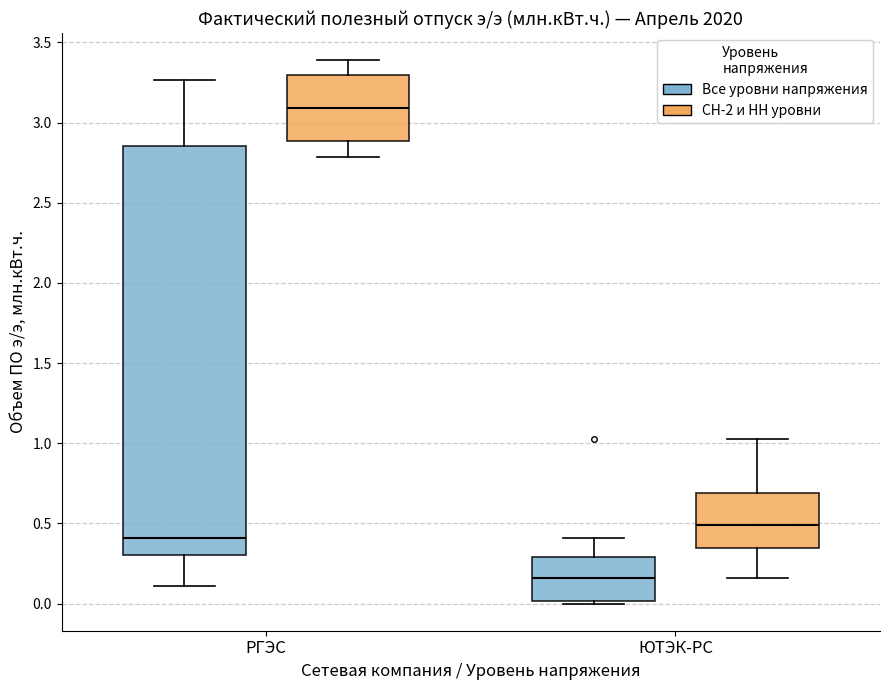

Comparing the boxes themselves (not the whiskers), which one is the tallest?

РГЭС (Все уровни напряжения)